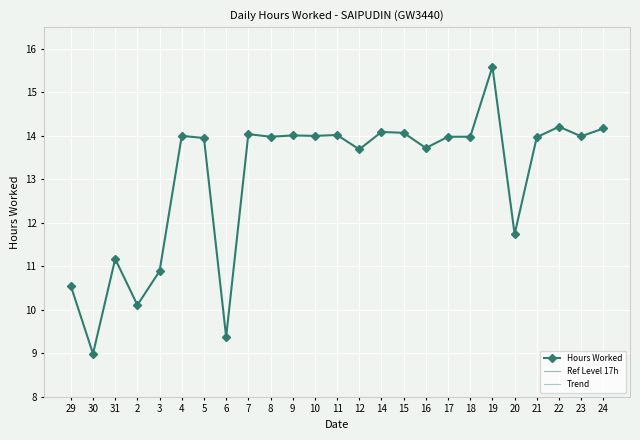

Reading left to right, extract all data points from this chart.

Hours Worked: 10.6	9.0	11.2	10.1	10.9	14.0	13.9	9.4	14.0	14.0	14.0	14.0	14.0	13.7	14.1	14.1	13.7	14.0	14.0	15.6	11.7	14.0	14.2	14.0	14.2
Ref Level 17h: 17.0	17.0	17.0	17.0	17.0	17.0	17.0	17.0	17.0	17.0	17.0	17.0	17.0	17.0	17.0	17.0	17.0	17.0	17.0	17.0	17.0	17.0	17.0	17.0	17.0
Trend: 16.5	16.5	16.6	16.6	16.7	16.7	16.7	16.8	16.8	16.9	16.9	16.9	17.0	17.0	17.1	17.1	17.1	17.2	17.2	17.3	17.3	17.3	17.4	17.4	17.5